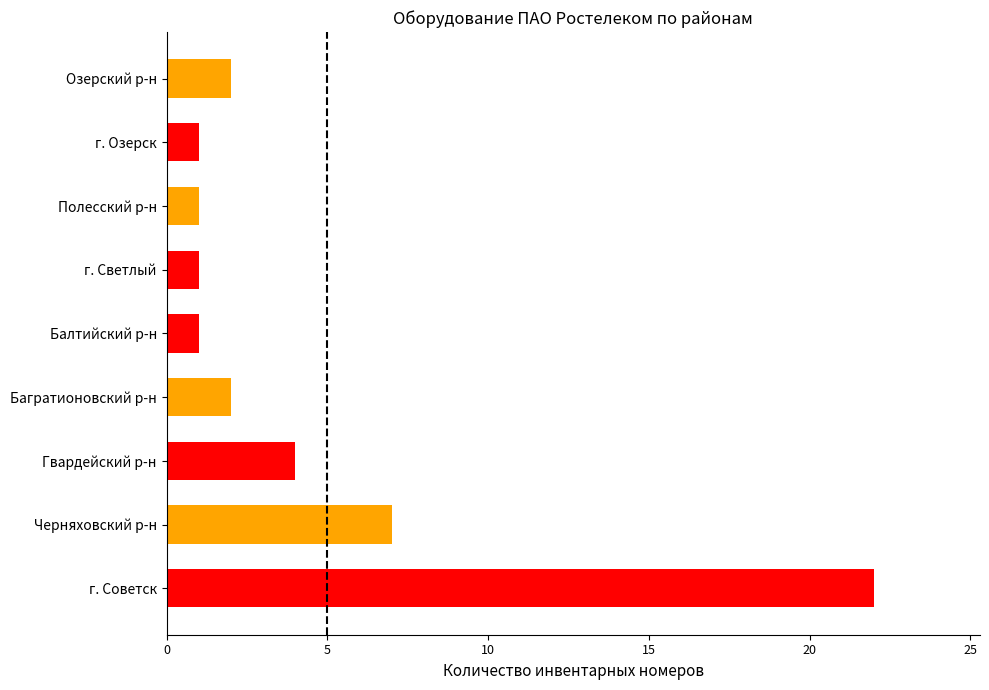

What is the maximum value shown in the chart?

22